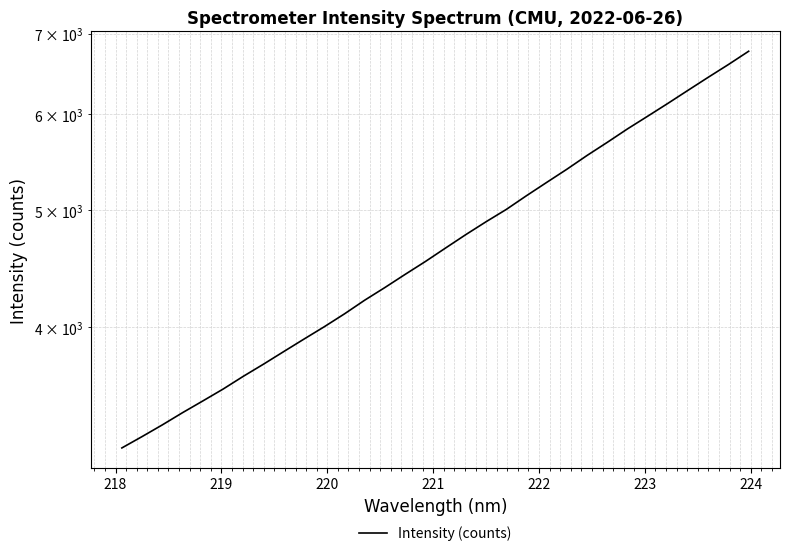

What is the minimum value shown in the chart?

3174.9